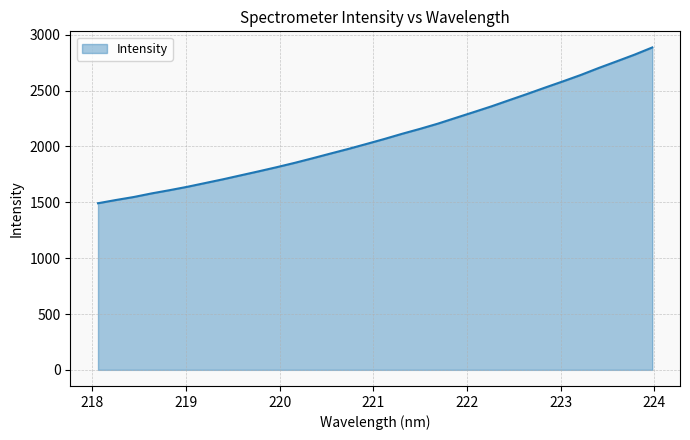

What is the greatest value displayed?

2886.3